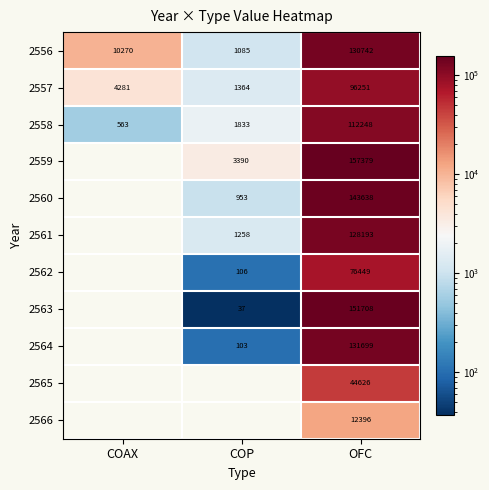

Is it true that 2560 equals 238459.9 at OFC?

False